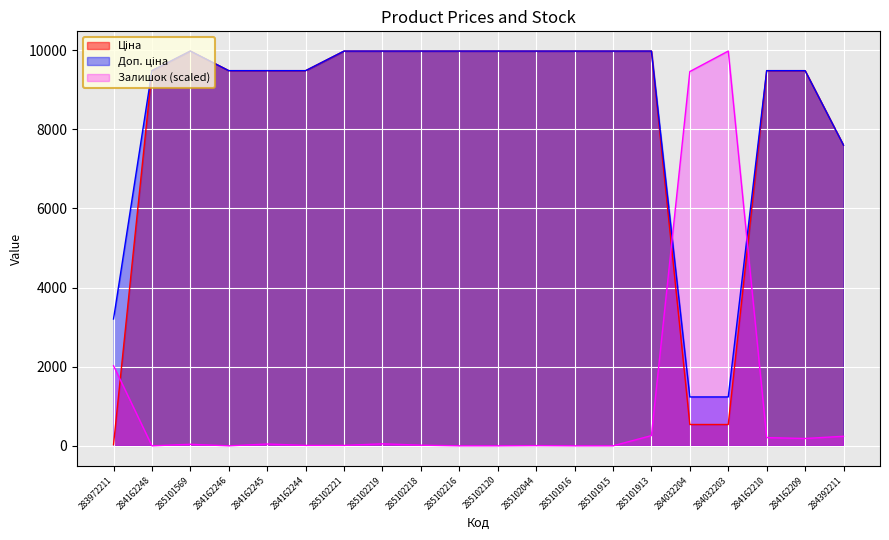

How many intersections are there between Доп. ціна and Залишок?

2